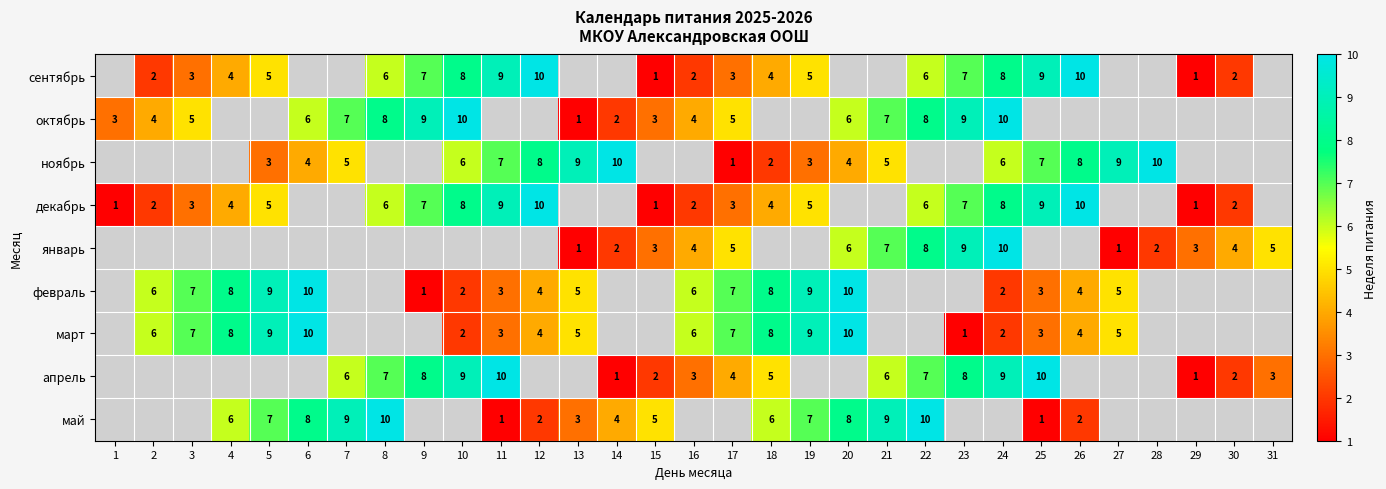

The value of декабрь at 16 is 2. True or false?

True